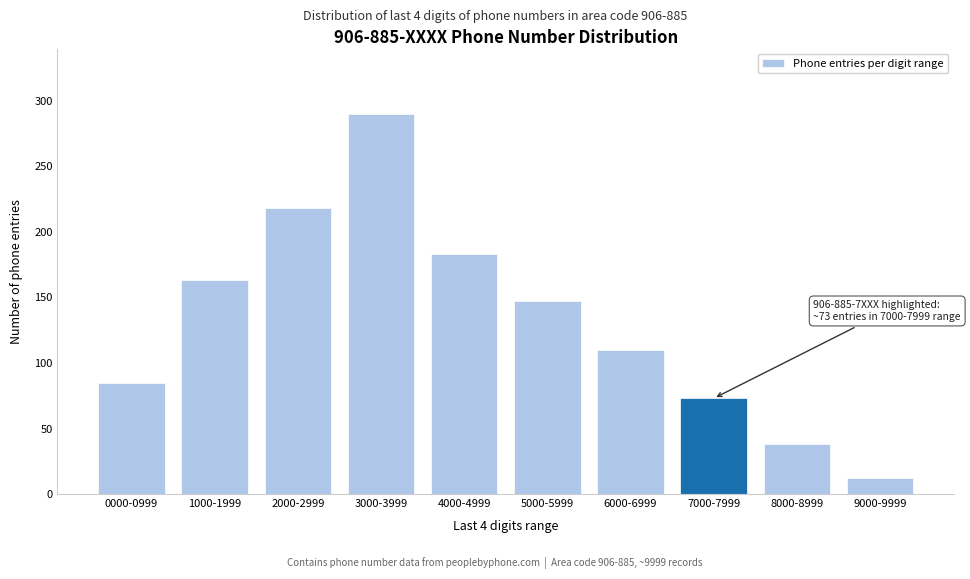

Reading right to left, list all the values displayed in this chart.

12	38	73	110	147	183	290	218	163	85